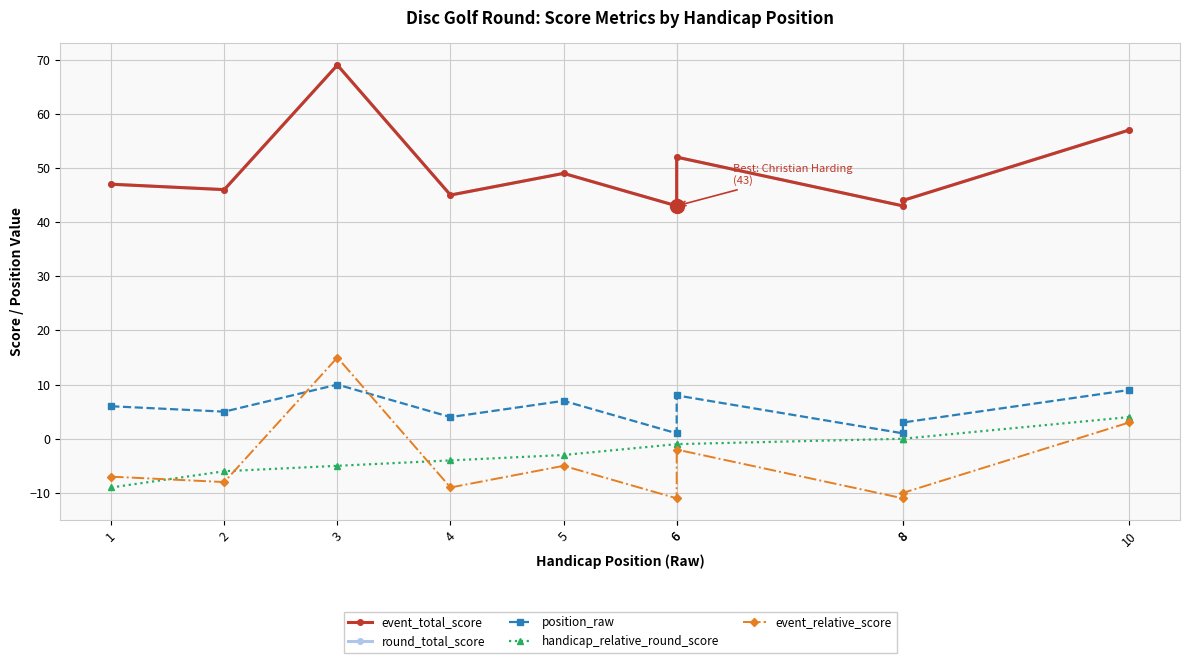

What is the sum of the position_raw values at 2 and 3?

15